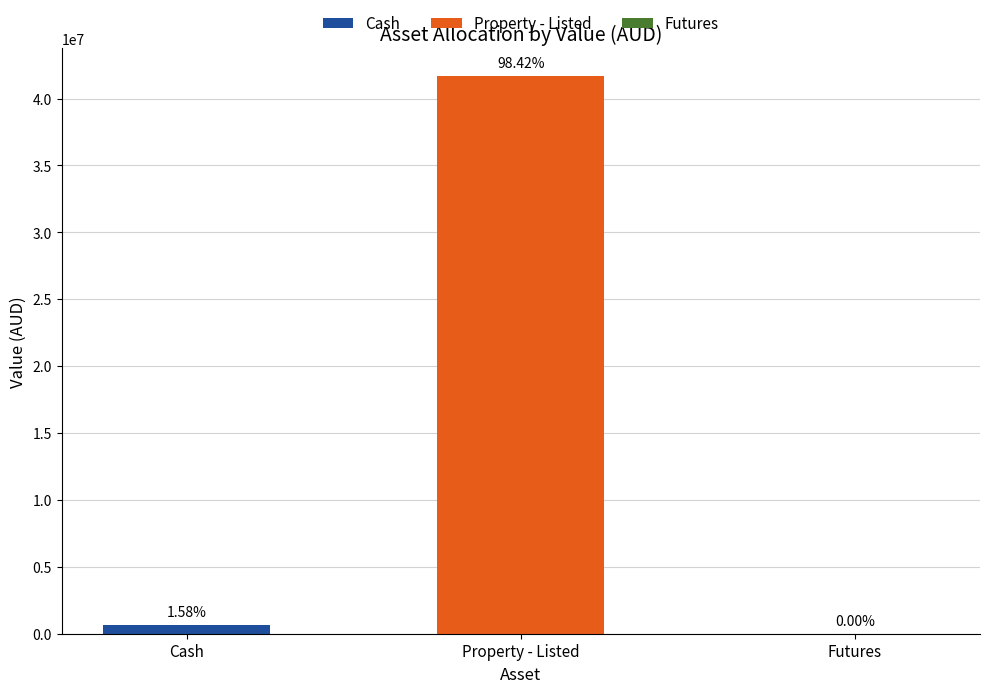

Is the value of Property - Listed at Property - Listed greater than the value of Futures at Futures?

Yes